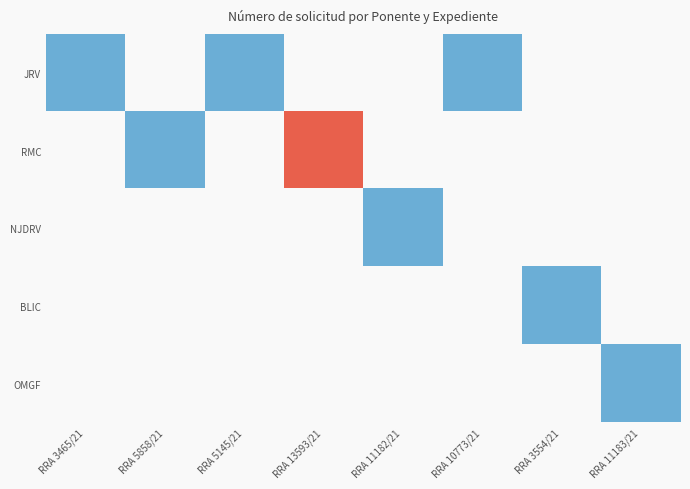

List the series in order of their overall mean, highest first.

JRV, RMC, NJDRV, BLIC, OMGF